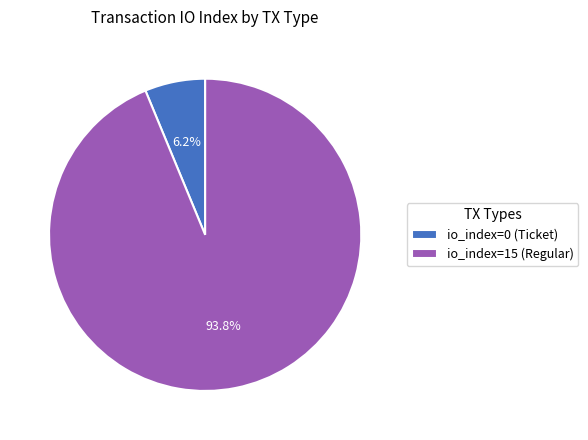

To the nearest percent, what is the combined percentage of io_index=15 (Regular) and io_index=0 (Ticket)?

100%